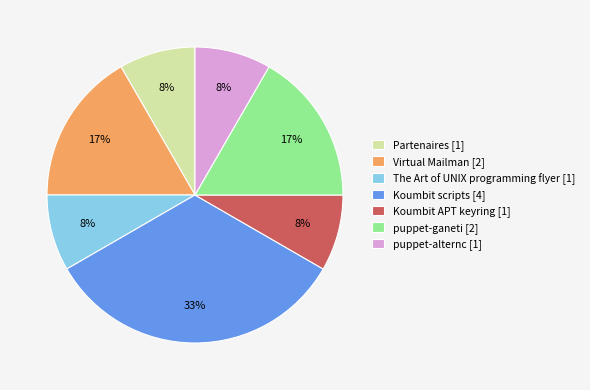

Combined, do puppet-alternc and puppet-ganeti account for over 50%?

No